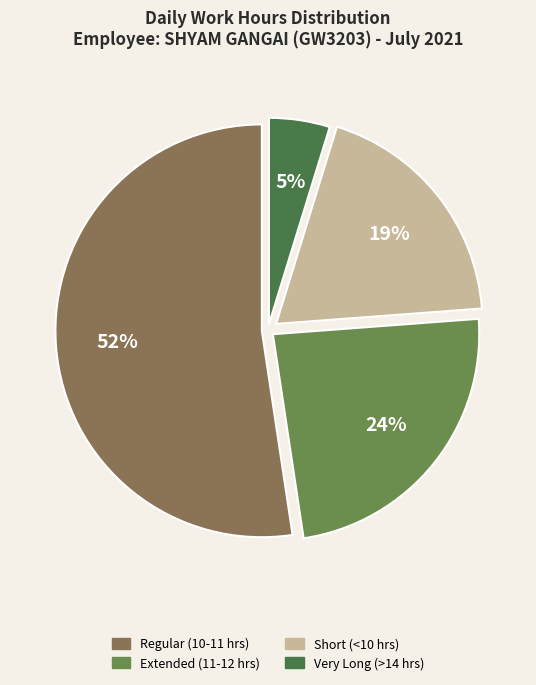

How many slices are in this pie chart?

4